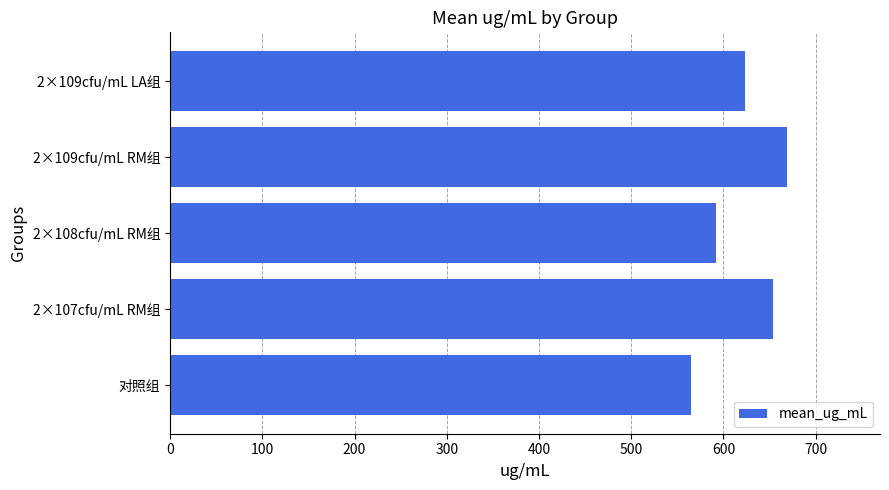

List the labels in order of value, smallest first.

对照组, 2×108cfu/mL RM组, 2×109cfu/mL LA组, 2×107cfu/mL RM组, 2×109cfu/mL RM组